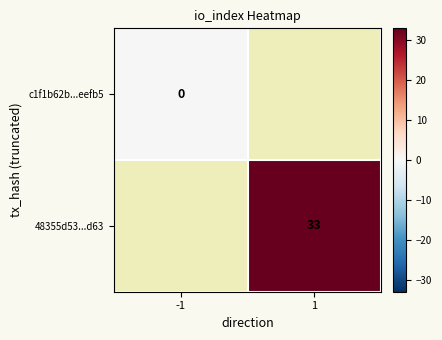

Is the value of c1f1b62b...eefb5 at -1 greater than the value of 48355d53...d63 at 1?

No